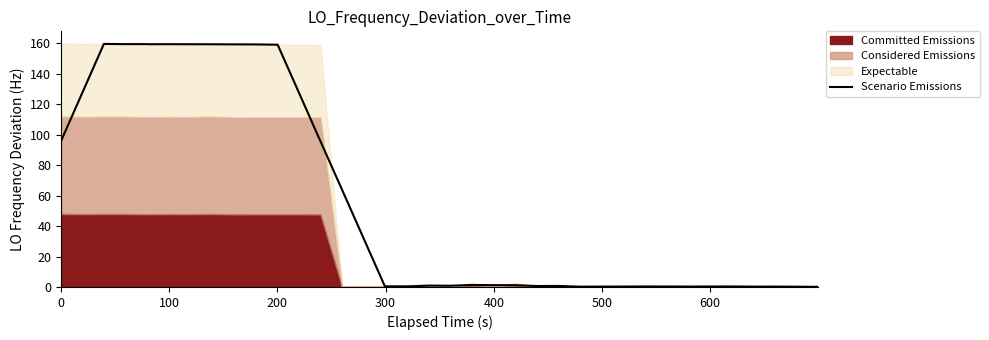

What is the maximum value for Scenario Emissions?

159.6